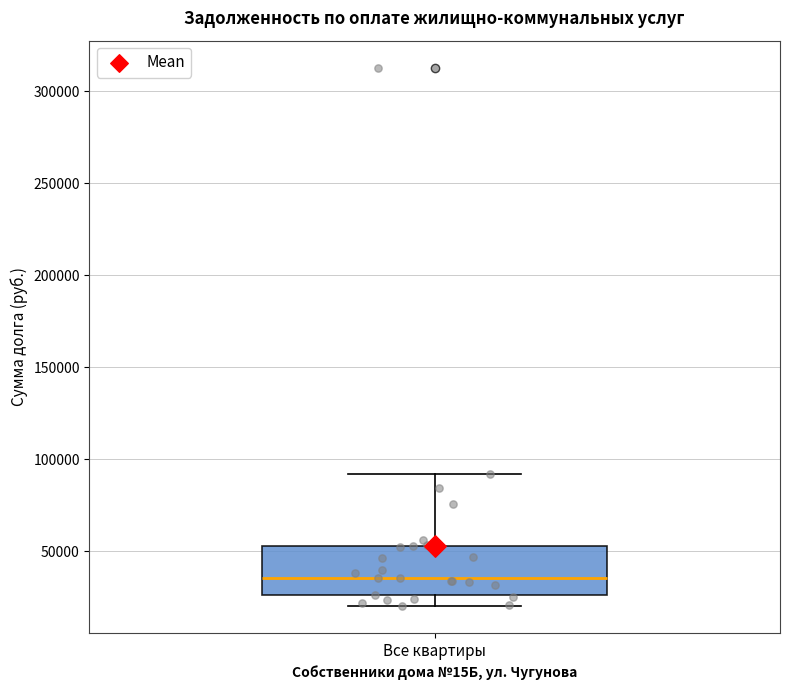

Where does the upper whisker of the box for Все квартиры end on the y-axis? The values are not printed on the chart, so give them approximately, as read against the axis.

90000